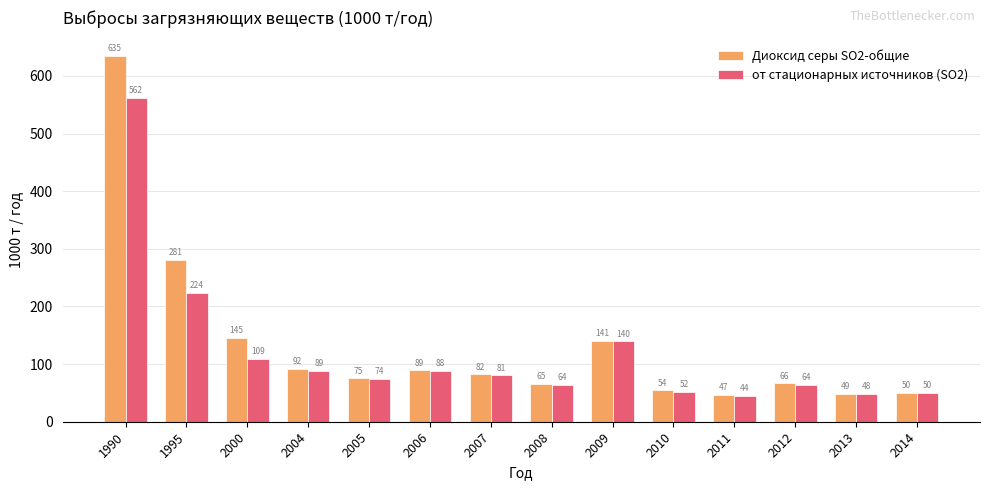

Which category has the lowest value in the Диоксид серы SO2-общие series?

2011